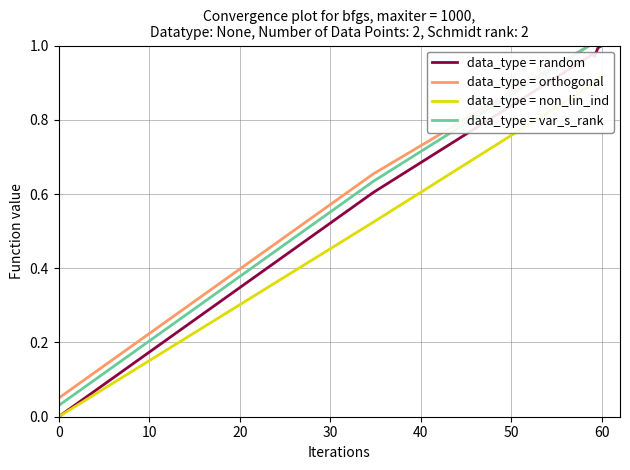

True or false: data_type = random has a value of 0.0 at 0.

True